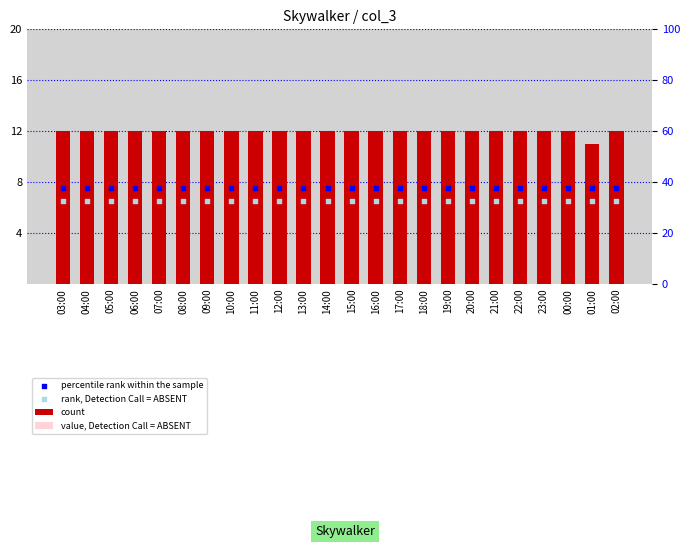

Which series has the largest total across all categories?

count